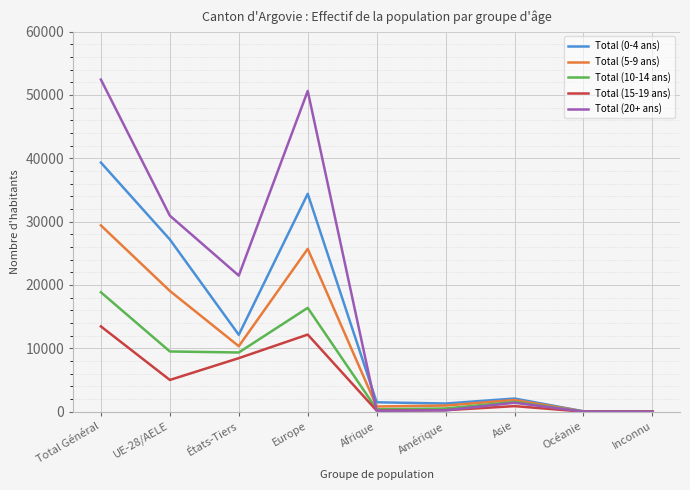

What is the greatest value displayed?

52429